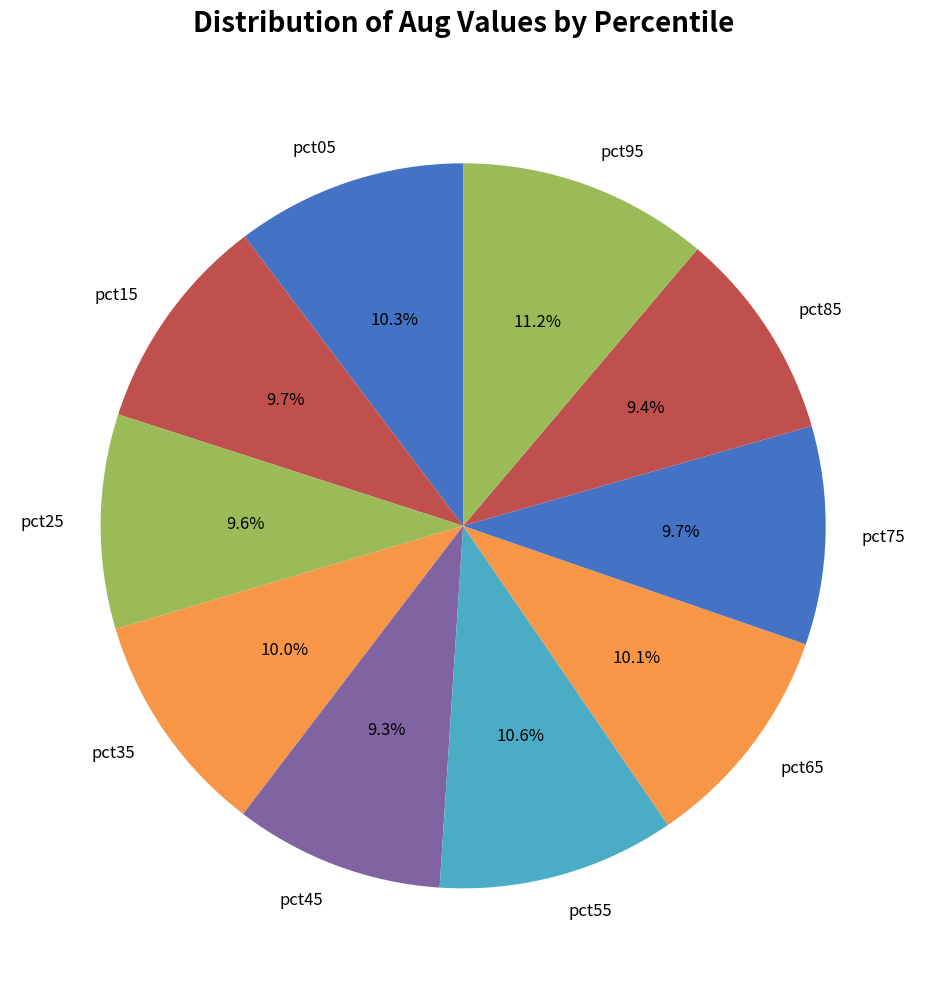

Which category has the biggest portion of the pie?

pct95